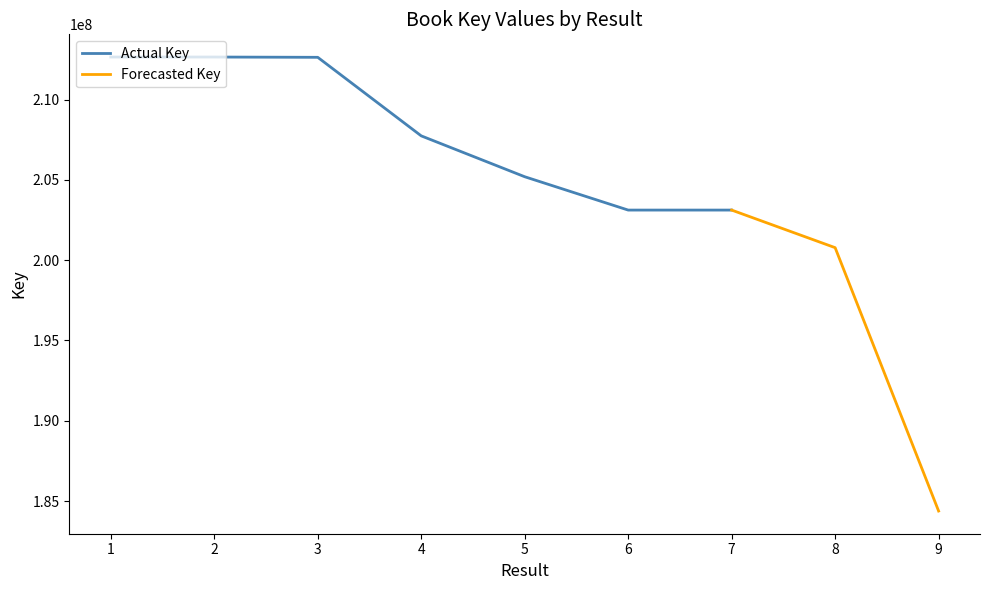

Which label corresponds to the largest value in the chart?

1